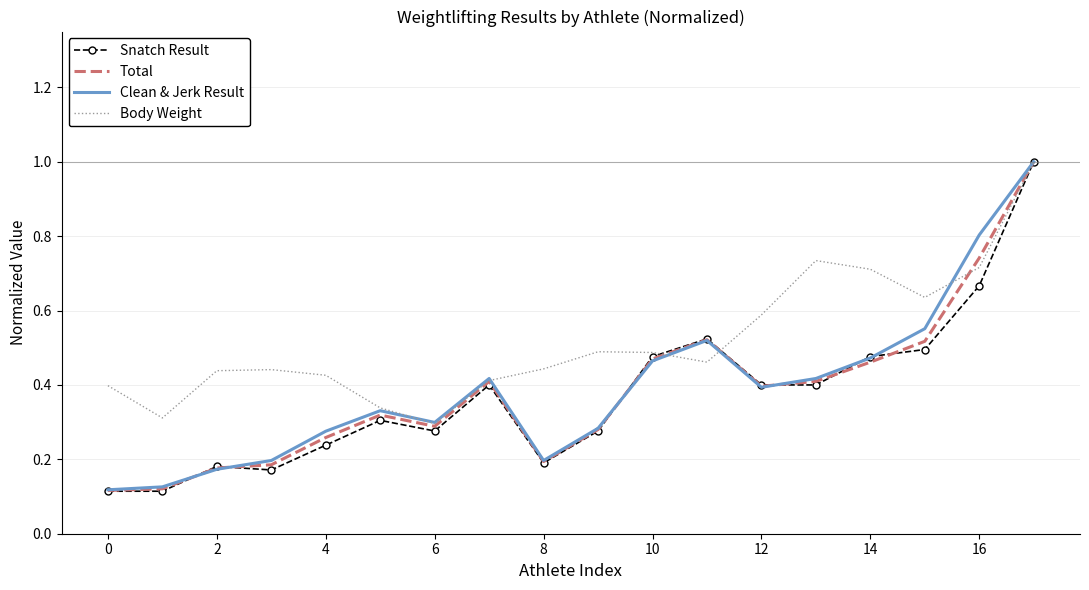

What is the greatest value displayed?

1.0